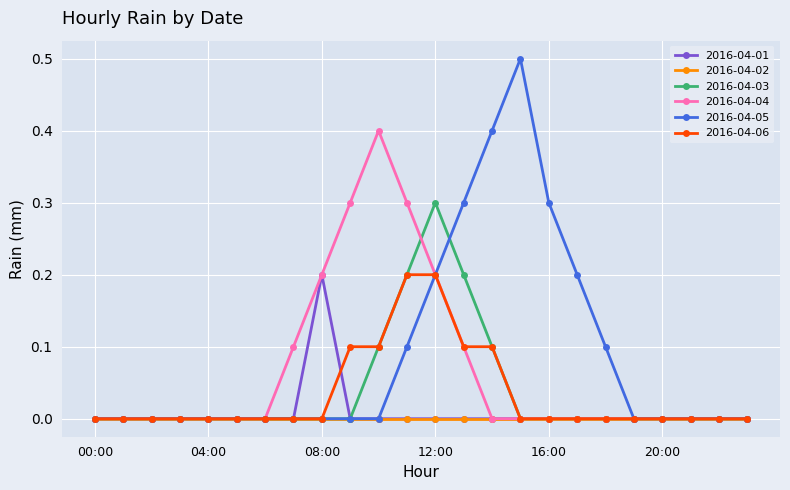

What is the value of the 2016-04-05 point at the 17th from the left?

0.3